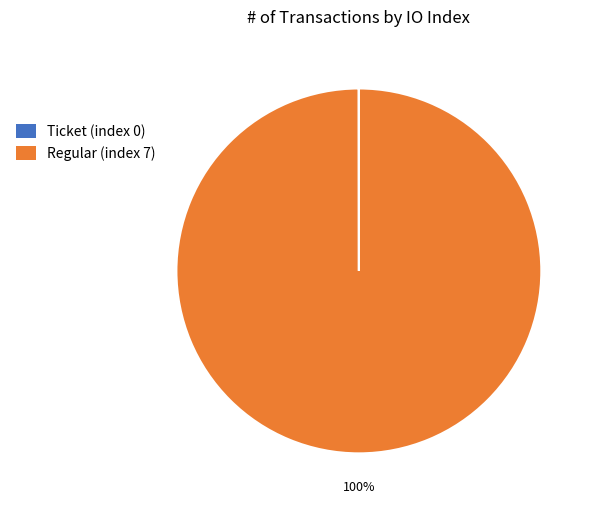

To the nearest percent, what is the average slice percentage?

50%